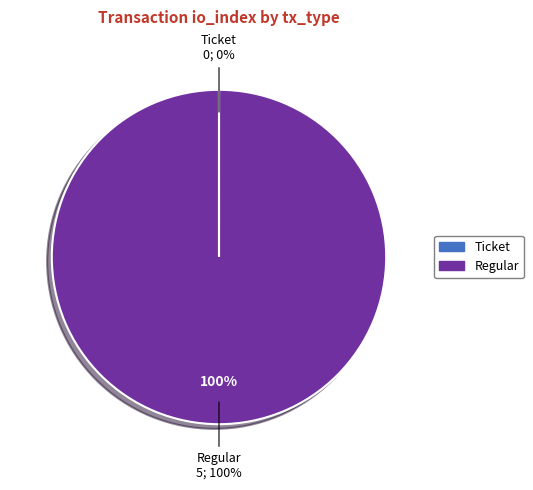

Is it true that Ticket is 0% of the pie?

True